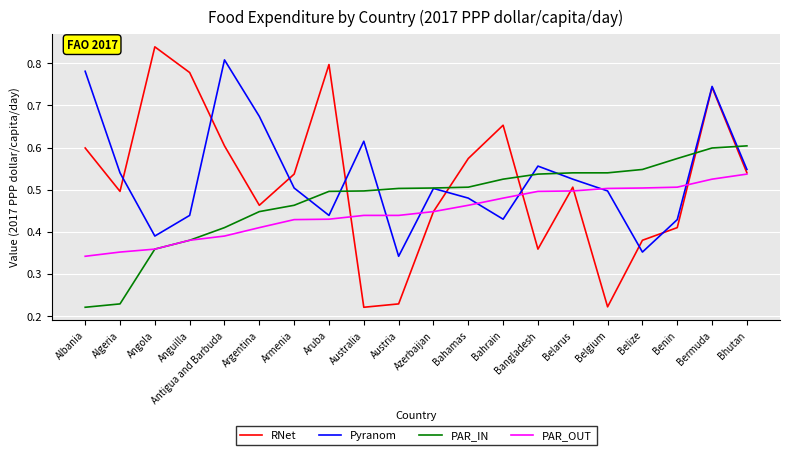

The value of RNet at Albania is 0.4. True or false?

False